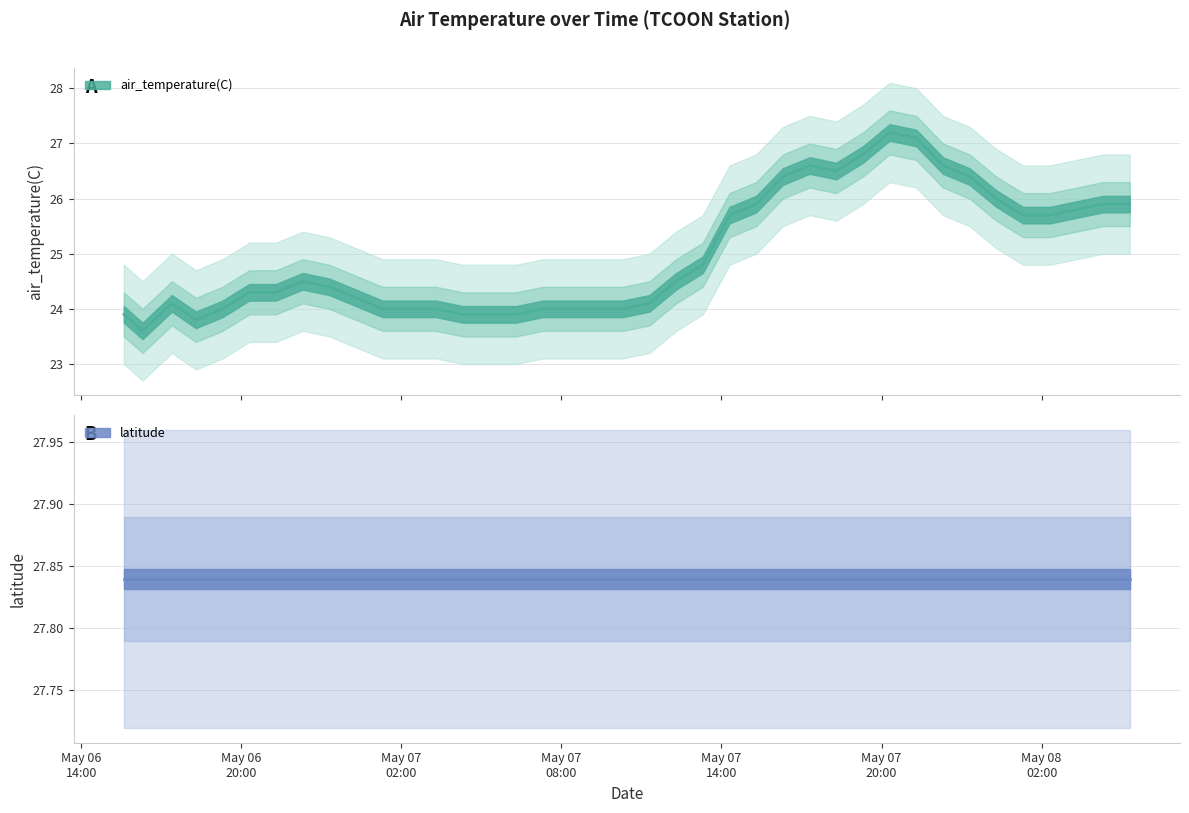

What is the label of the 23rd point from the left?

2020-05-07T13:18:00Z